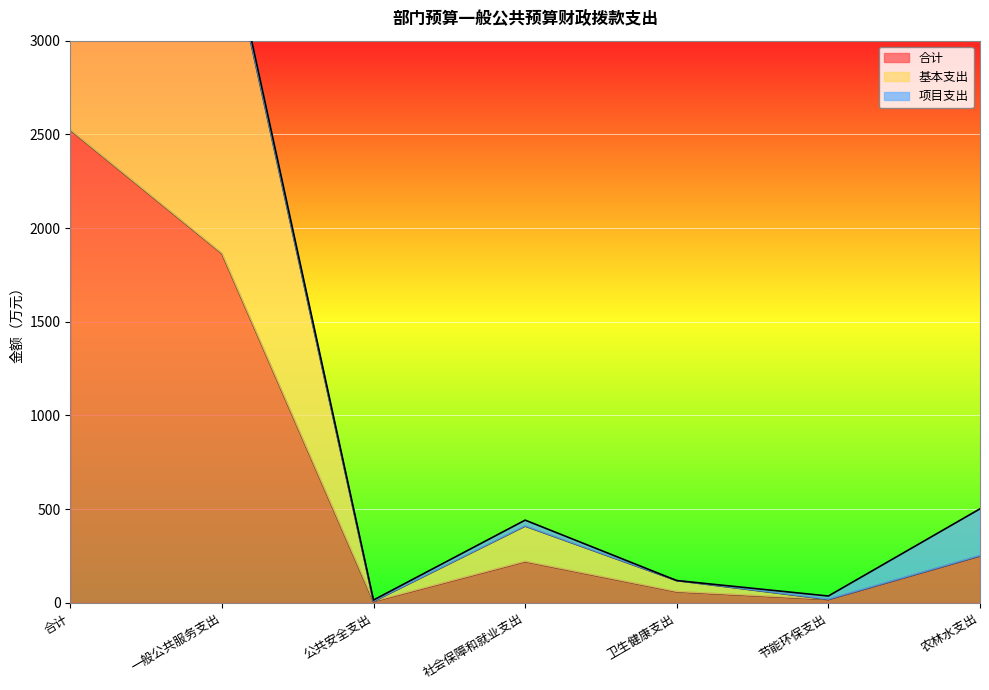

The 合计 series shows 4265.5 at 合计. True or false?

False